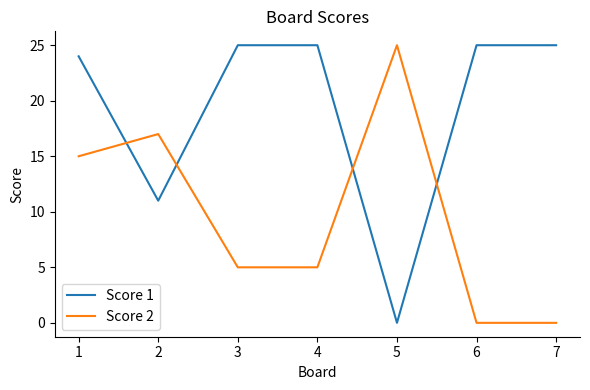

List the series in order of their overall mean, highest first.

Score 1, Score 2